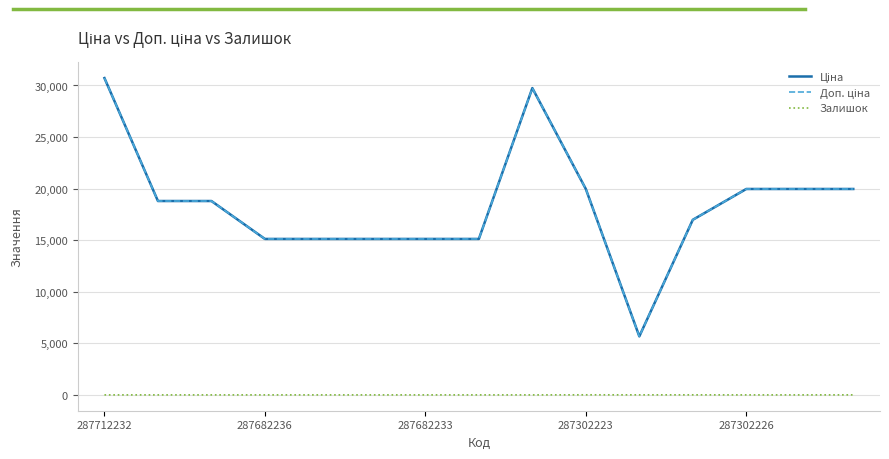

True or false: Ціна and Залишок cross at least once.

False